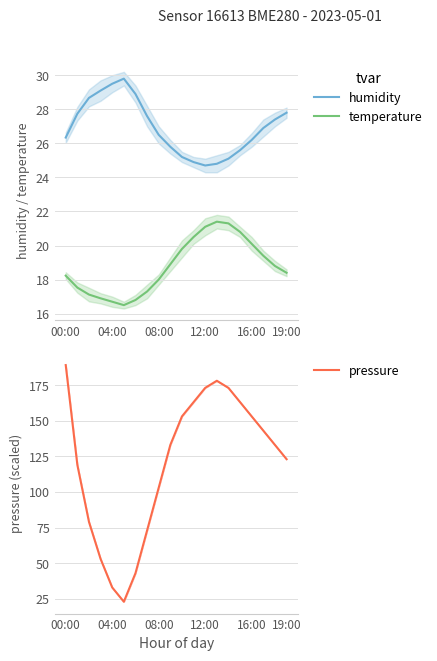

What is the difference between the pressure values at 04:00 and 16:00?

120